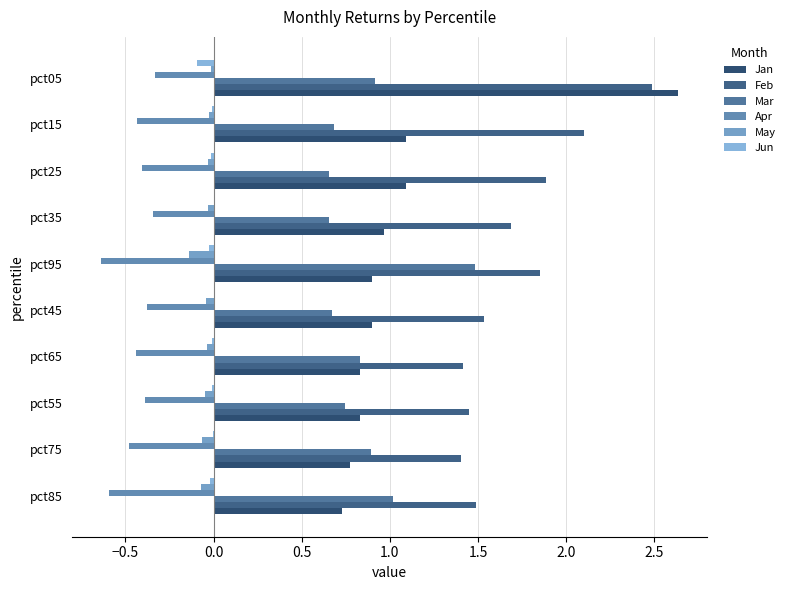

Which series has the largest total across all categories?

Feb